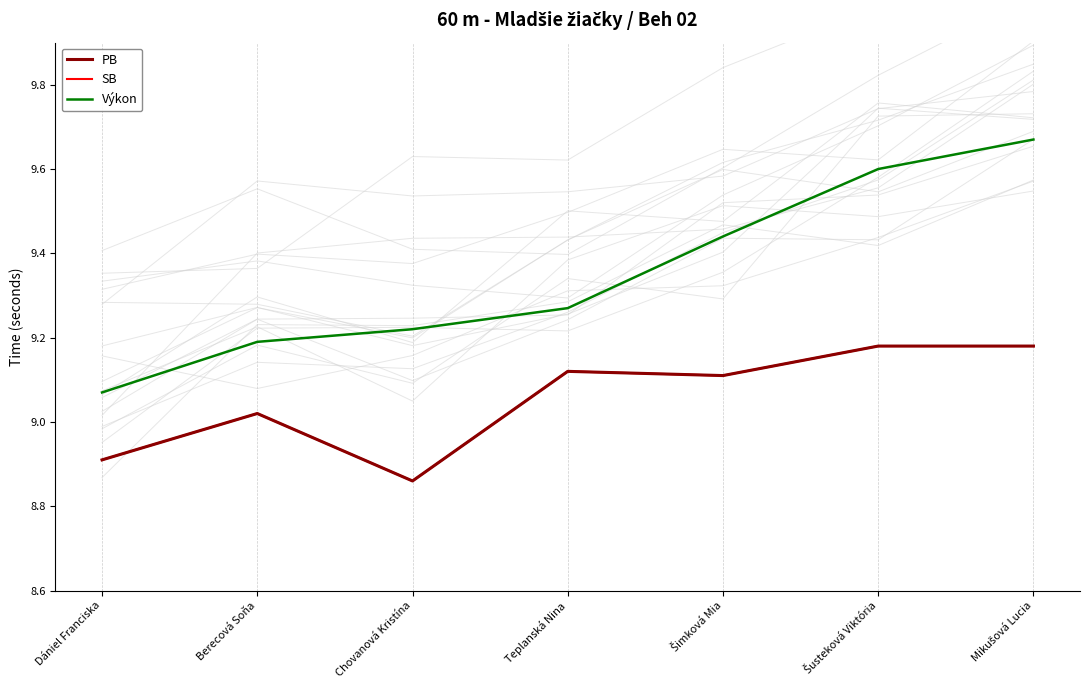

Is the value of Výkon at Chovanová Kristína greater than the value of SB at Mikušová Lucia?

Yes